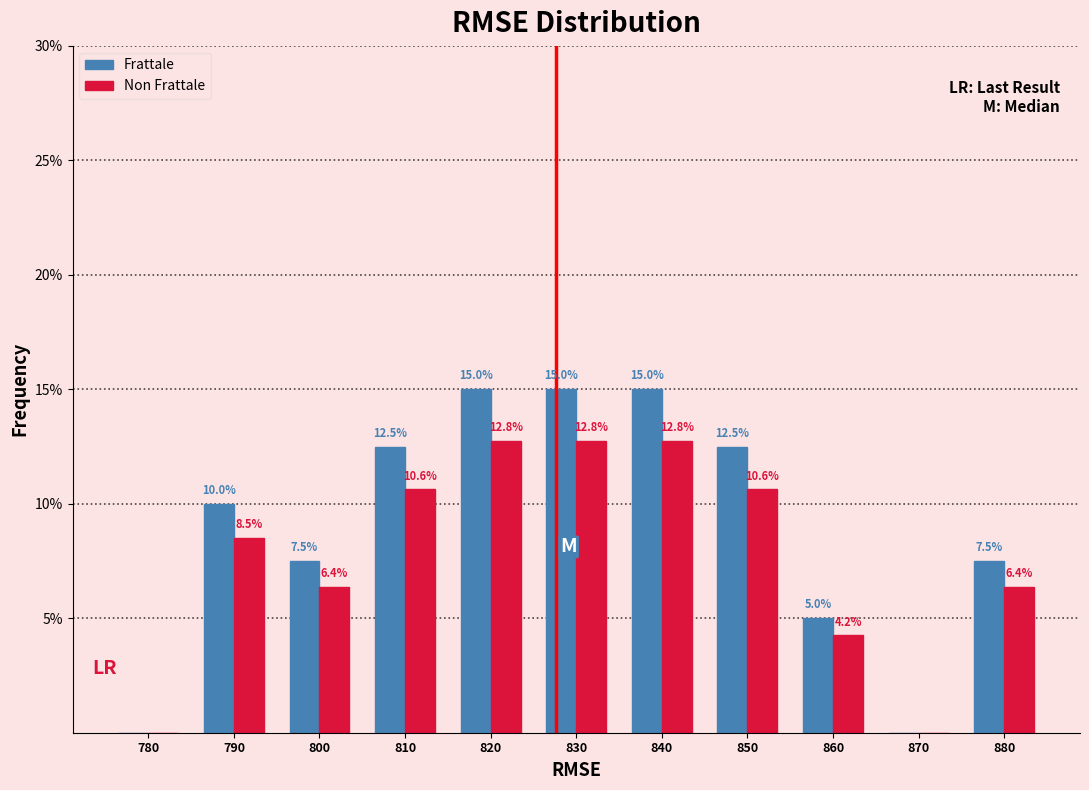

What value does the Non Frattale series have at 840?

12.8